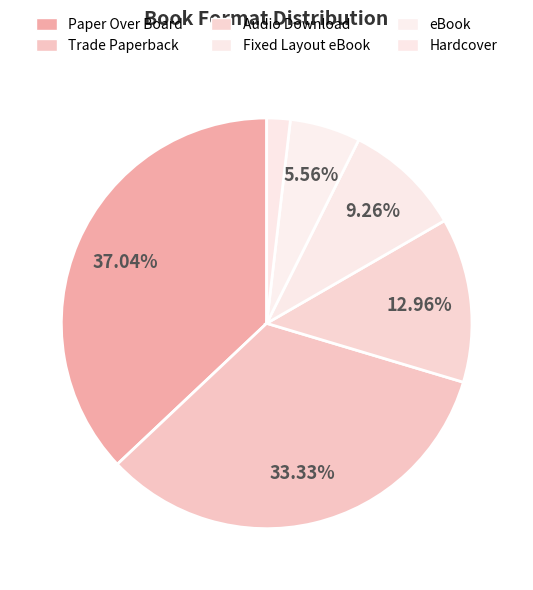

To the nearest percent, what portion does Hardcover represent?

2%